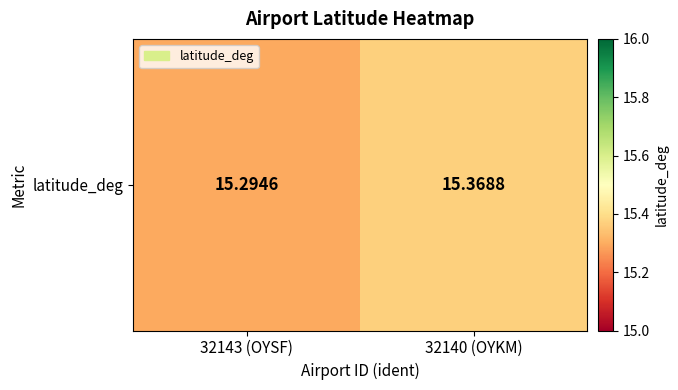

Which has a higher value, 32140 (OYKM) or 32143 (OYSF)?

32140 (OYKM)